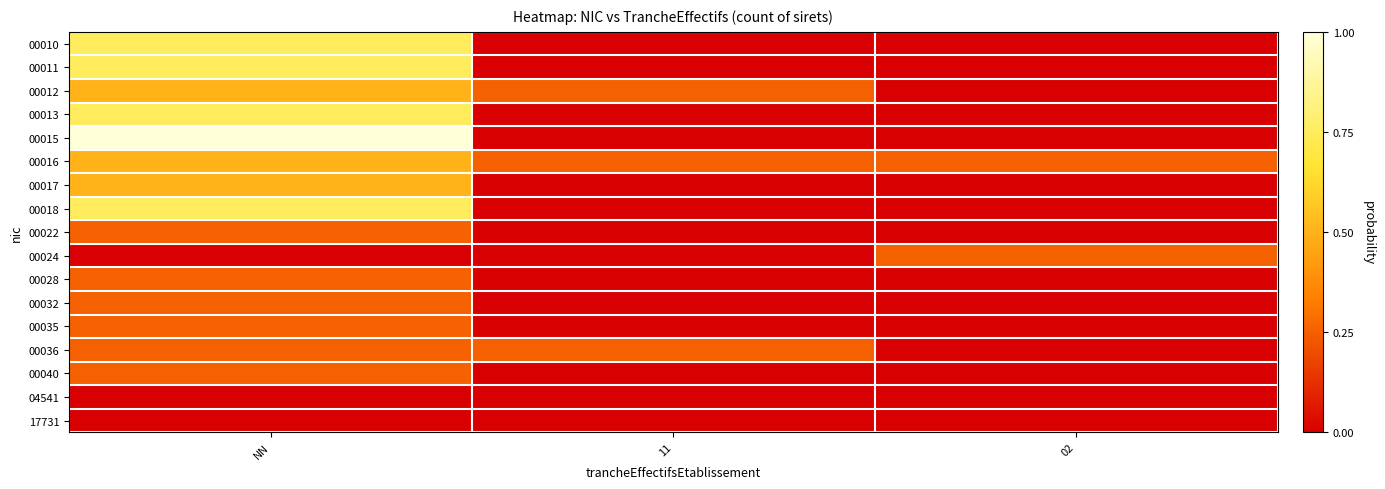

Reading left to right, transcribe all the data shown in this chart.

00010: NN=0.8	11=0.0	02=0.0
00011: NN=0.8	11=0.0	02=0.0
00012: NN=0.5	11=0.2	02=0.0
00013: NN=0.8	11=0.0	02=0.0
00015: NN=1.0	11=0.0	02=0.0
00016: NN=0.5	11=0.2	02=0.2
00017: NN=0.5	11=0.0	02=0.0
00018: NN=0.8	11=0.0	02=0.0
00022: NN=0.2	11=0.0	02=0.0
00024: NN=0.0	11=0.0	02=0.2
00028: NN=0.2	11=0.0	02=0.0
00032: NN=0.2	11=0.0	02=0.0
00035: NN=0.2	11=0.0	02=0.0
00036: NN=0.2	11=0.2	02=0.0
00040: NN=0.2	11=0.0	02=0.0
04541: NN=0.0	11=0.0	02=0.0
17731: NN=0.0	11=0.0	02=0.0